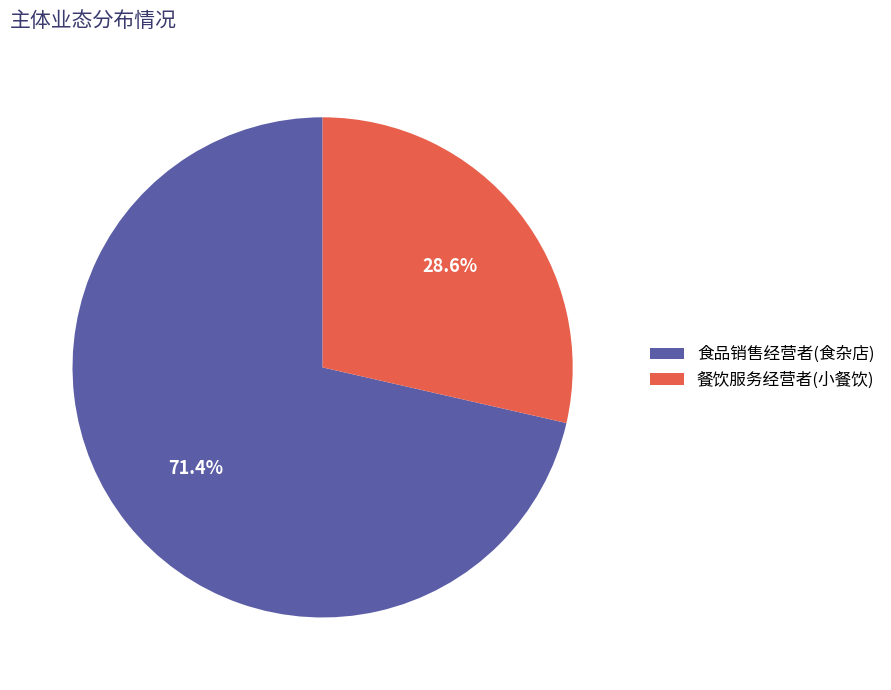

True or false: 餐饮服务经营者(小餐饮) accounts for 29% of the total.

True